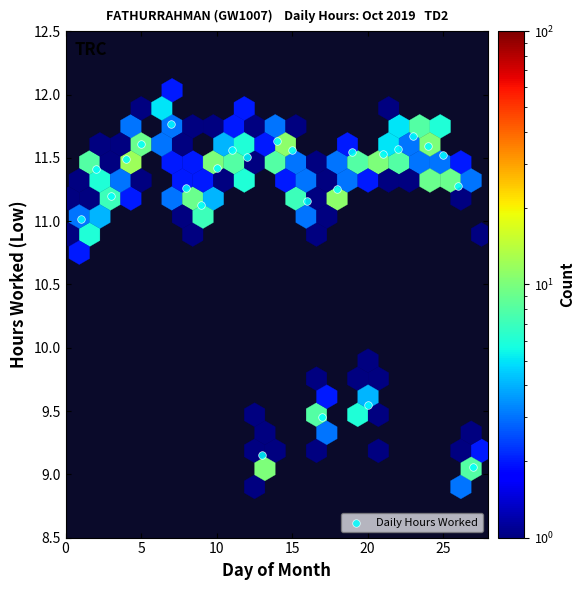

What is the range of Y values (max minus min)?

2.7